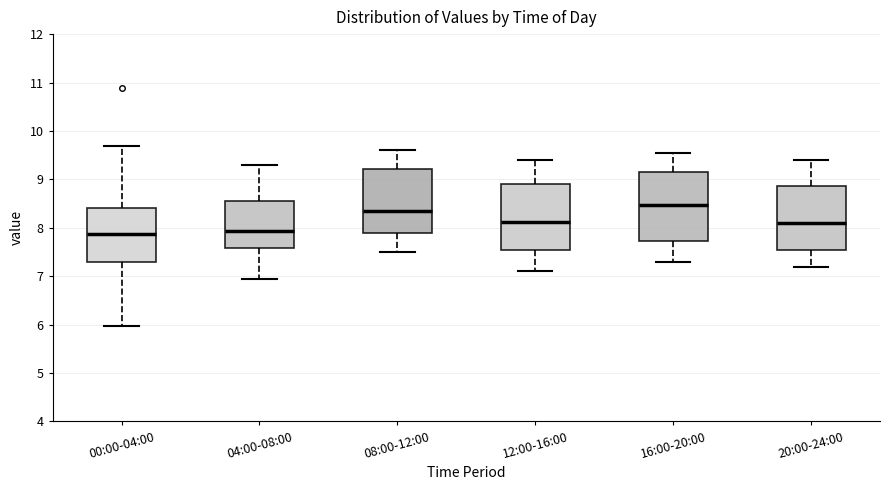

Reading left to right, read every box against the y-axis: the position of its median line, the range the box covers, and the ends of its whiskers. The values are not printed on the chart, so give them approximately, as read against the axis.

00:00-04:00: median 7.9, box 7.3 to 8.4, whiskers 6.0 to 9.7
04:00-08:00: median 7.9, box 7.6 to 8.6, whiskers 7.0 to 9.3
08:00-12:00: median 8.4, box 7.9 to 9.2, whiskers 7.5 to 9.6
12:00-16:00: median 8.1, box 7.6 to 8.9, whiskers 7.1 to 9.4
16:00-20:00: median 8.5, box 7.7 to 9.2, whiskers 7.3 to 9.6
20:00-24:00: median 8.1, box 7.6 to 8.9, whiskers 7.2 to 9.4